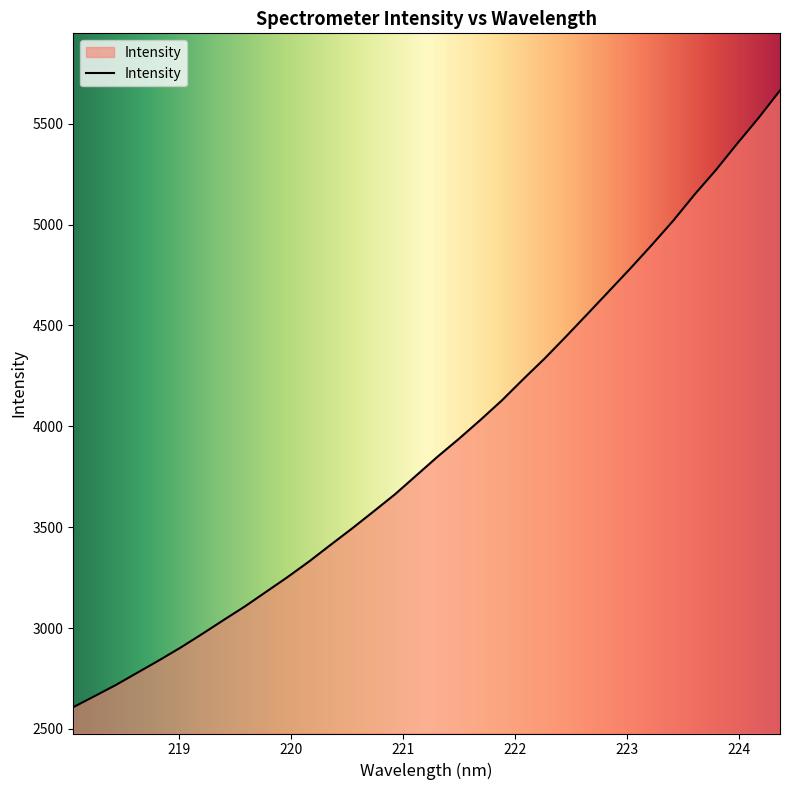

True or false: there are more than 1 points higher than both neighbors.

False